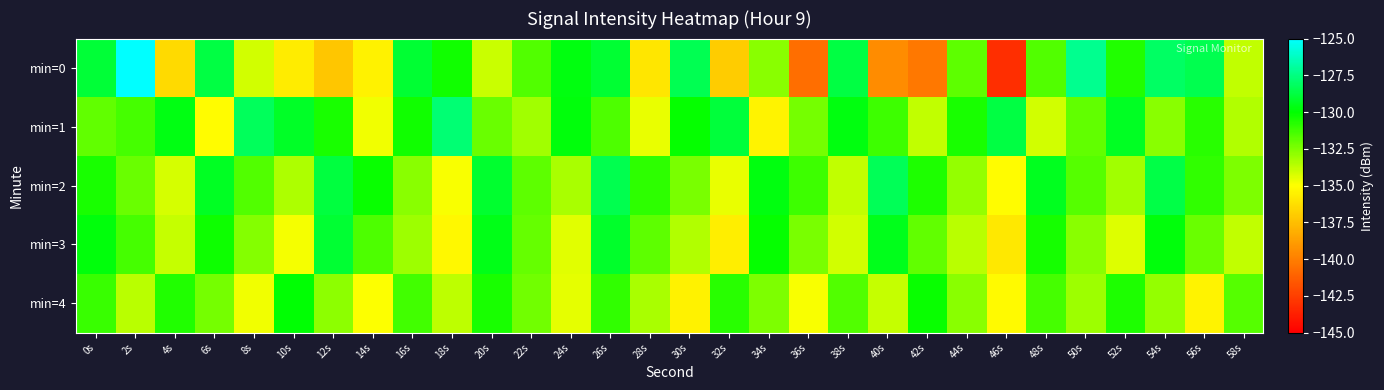

Which label corresponds to the largest value in the chart?

2s